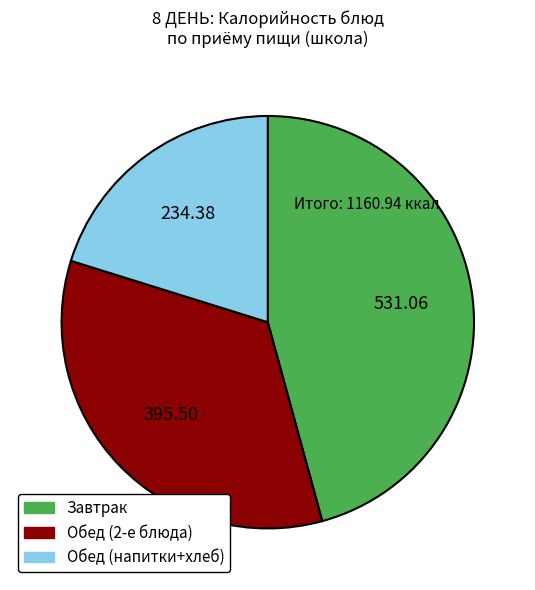

Does any single category account for the majority?

No